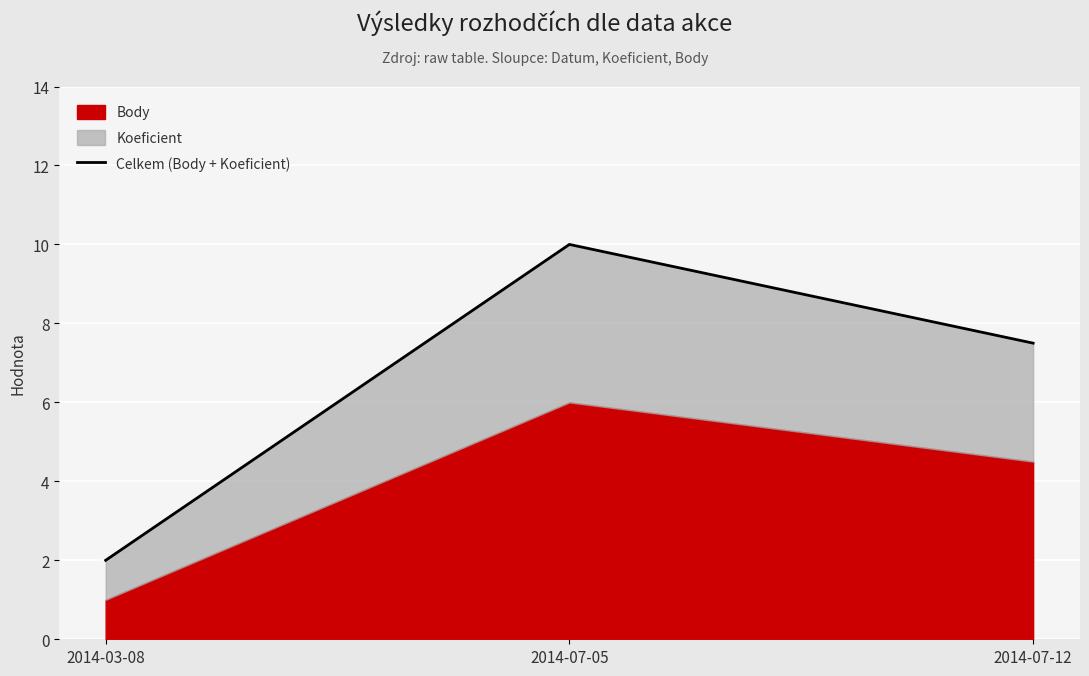

What is the difference between the maximum and minimum values?

8.0